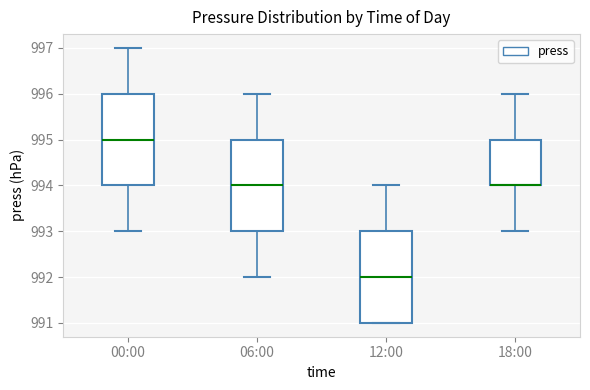

Reading left to right, read every box against the y-axis: the position of its median line, the range the box covers, and the ends of its whiskers. The values are not printed on the chart, so give them approximately, as read against the axis.

00:00: median 995, box 994 to 996, whiskers 993 to 997
06:00: median 994, box 993 to 995, whiskers 992 to 996
12:00: median 992, box 991 to 993, whiskers 991 to 994
18:00: median 994 (drawn on the box's lower edge), box 994 to 995, whiskers 993 to 996